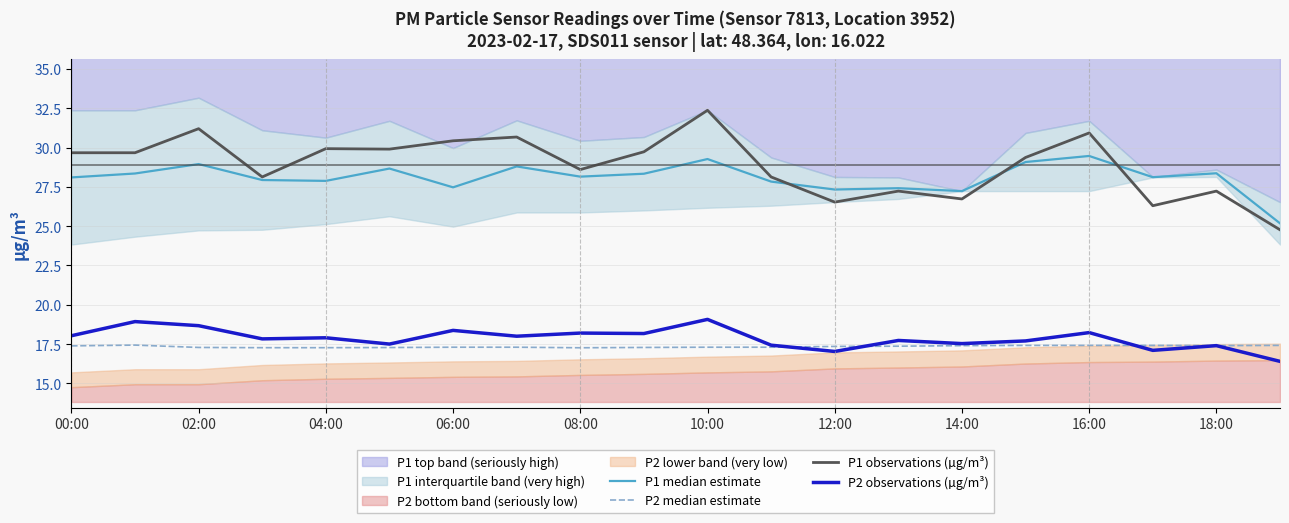

What is the highest value of the P2 observations (µg/m³) series?

19.1